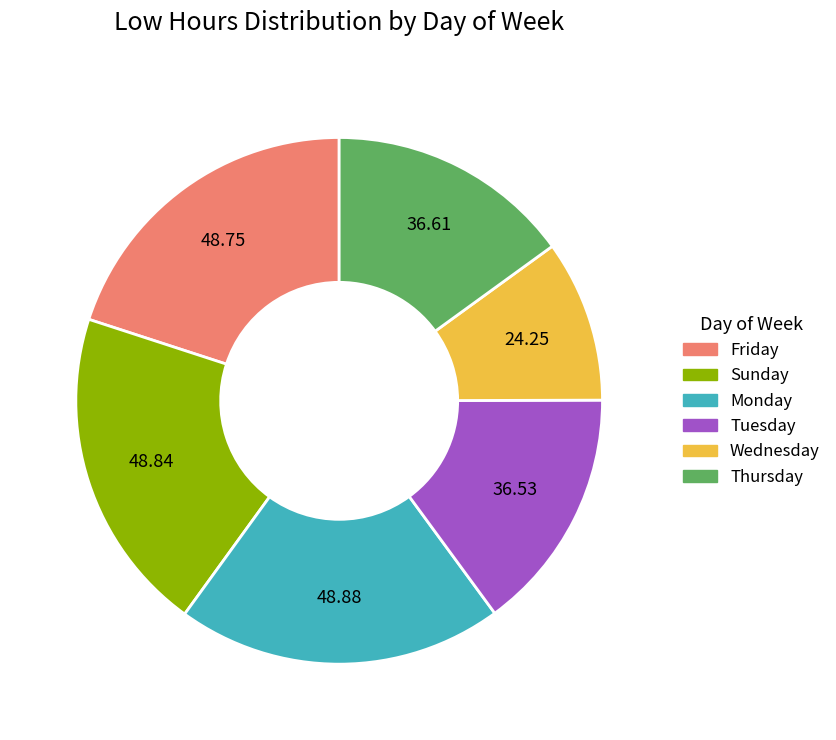

Does any single category account for the majority?

No